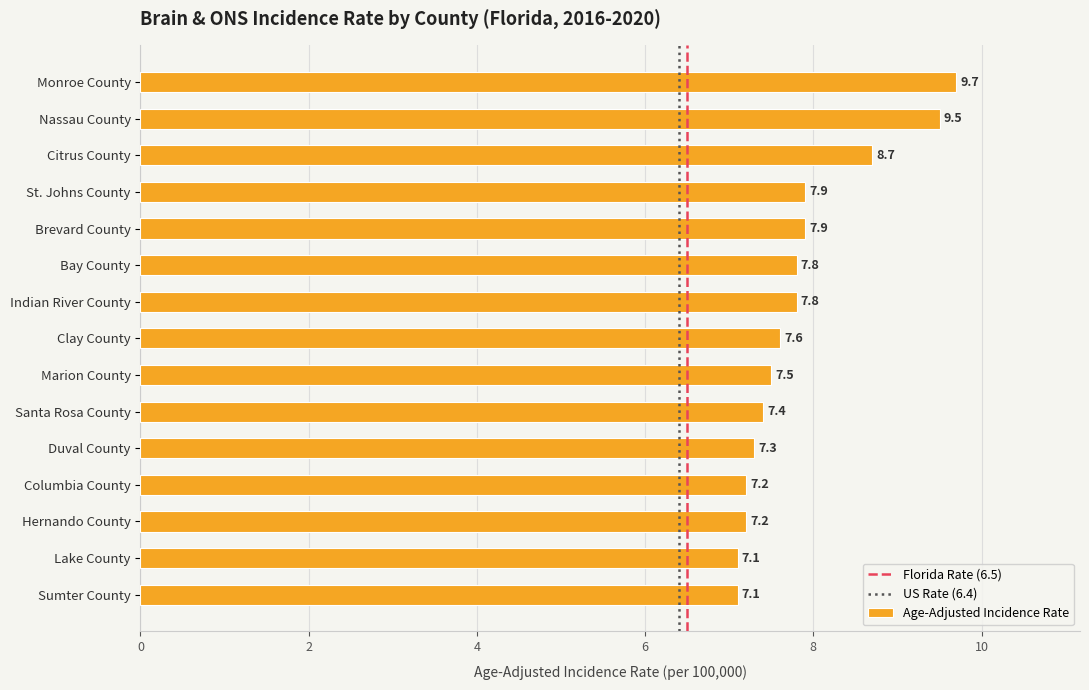

Which label corresponds to the largest value in the chart?

Monroe County